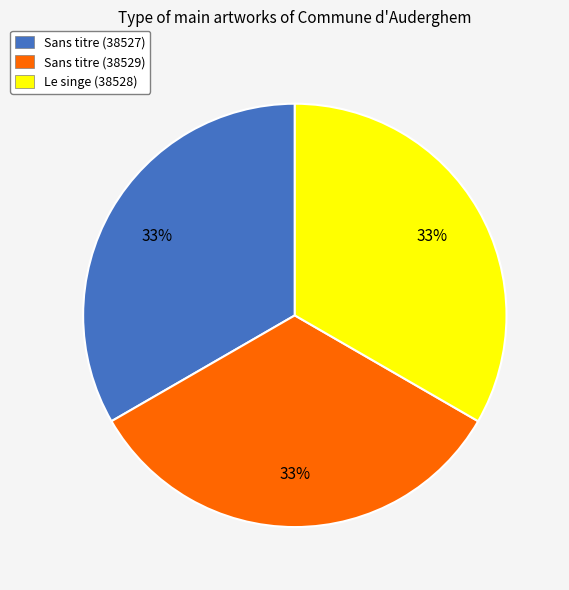

Is the sum of Le singe (38528) and Sans titre (38529) greater than half?

Yes